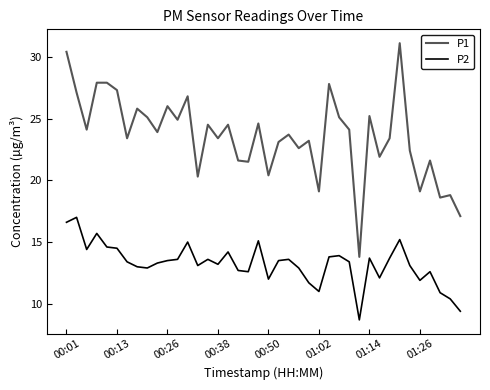

What is the highest value of the P2 series?

17.0